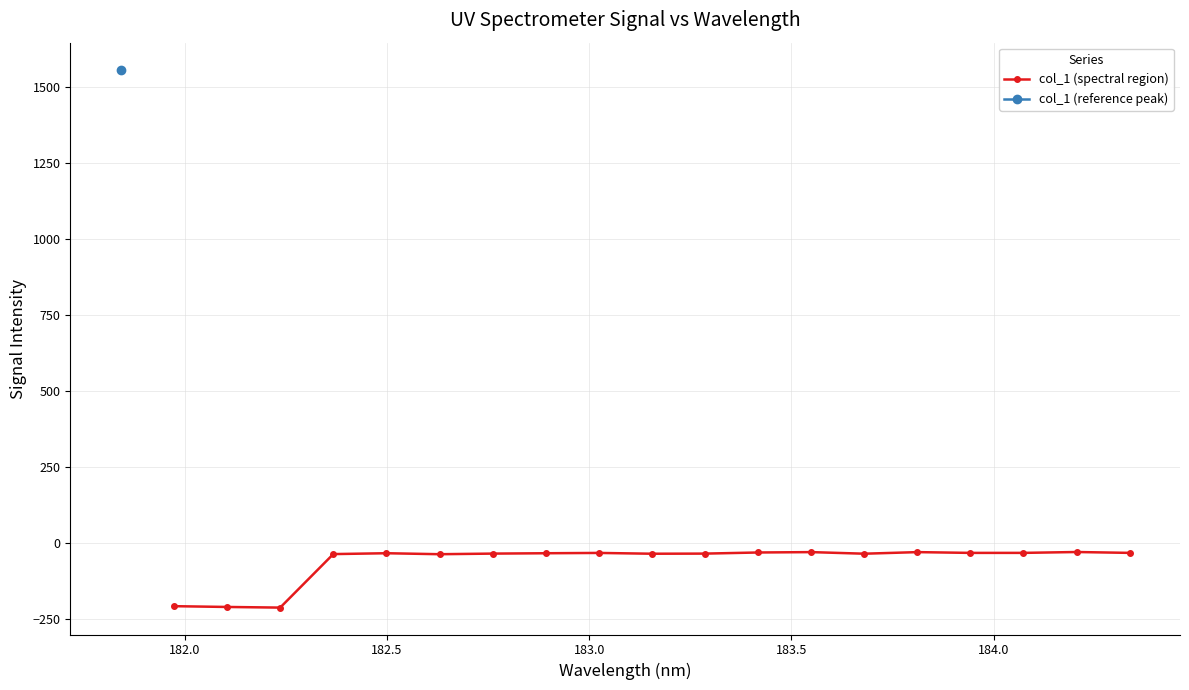

Count the number of values greater than -34.

8